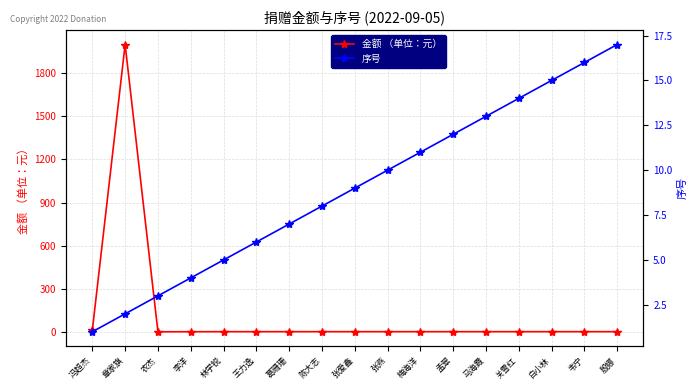

List the labels in order of 序号 value, largest first.

殷娜, 韦宁, 白小林, 关雪红, 马海霞, 孟翠, 梅海洋, 张燕, 张爱鑫, 陈大志, 葛珊珊, 王力逸, 林学锐, 李洋, 农杰, 章家旗, 冯超杰